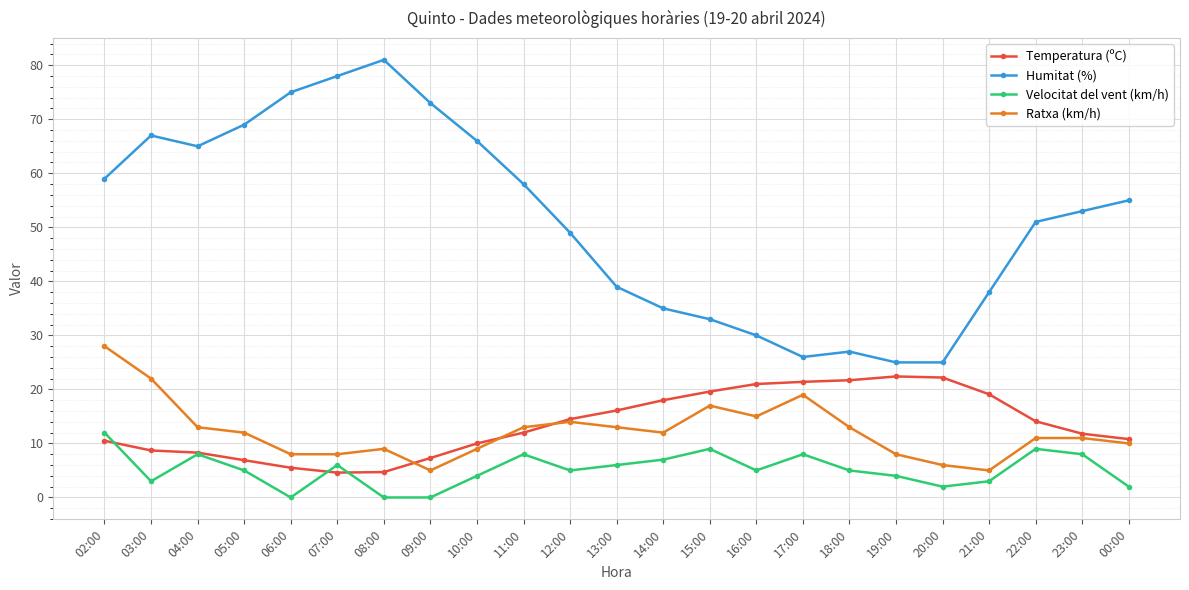

What is the spread (max minus min) of values at 12:00?

44.0